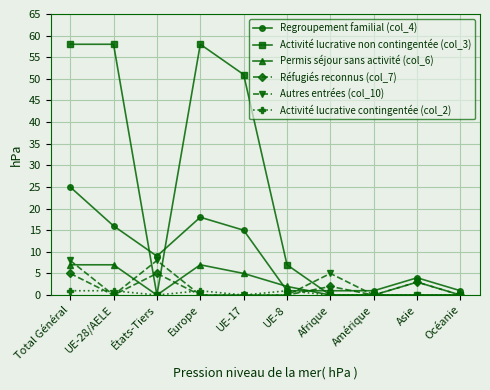

How many categories are shown in the chart?

10